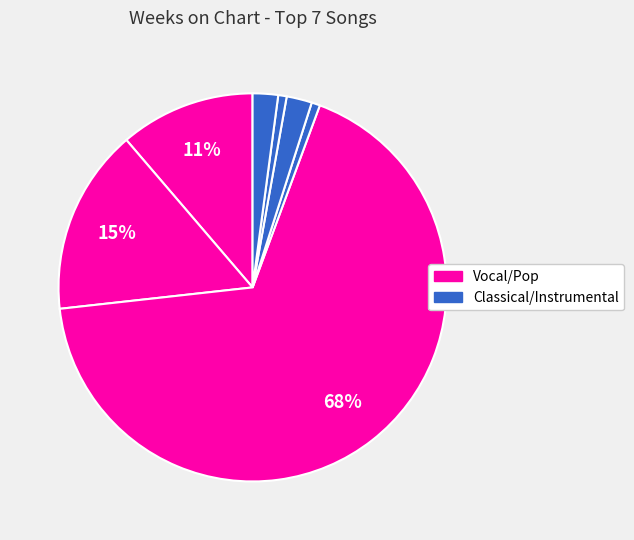

Is there a majority slice in this chart?

Yes